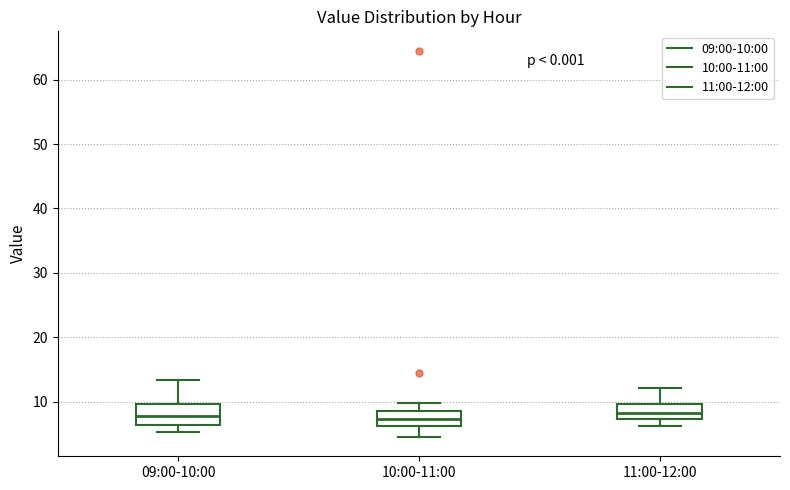

Where does the lower whisker of the box for 10:00-11:00 end on the y-axis? The values are not printed on the chart, so give them approximately, as read against the axis.

5